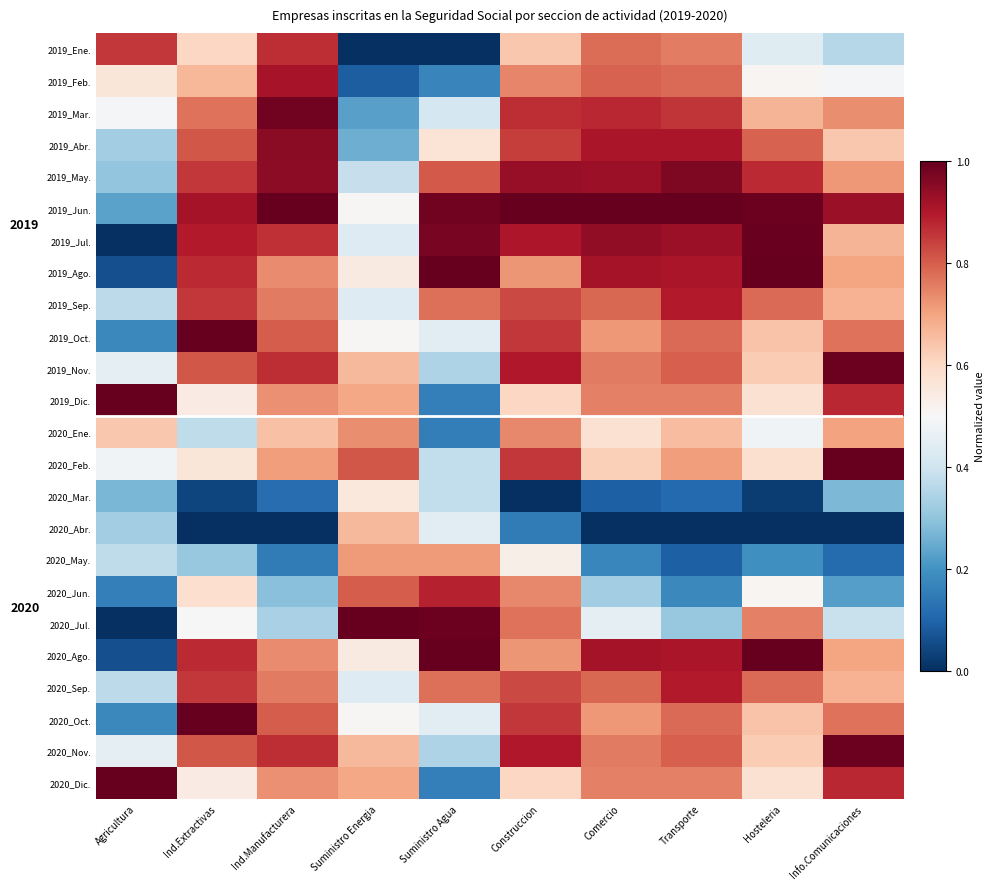

What is the average value of the 2020_Mar. series?

0.2